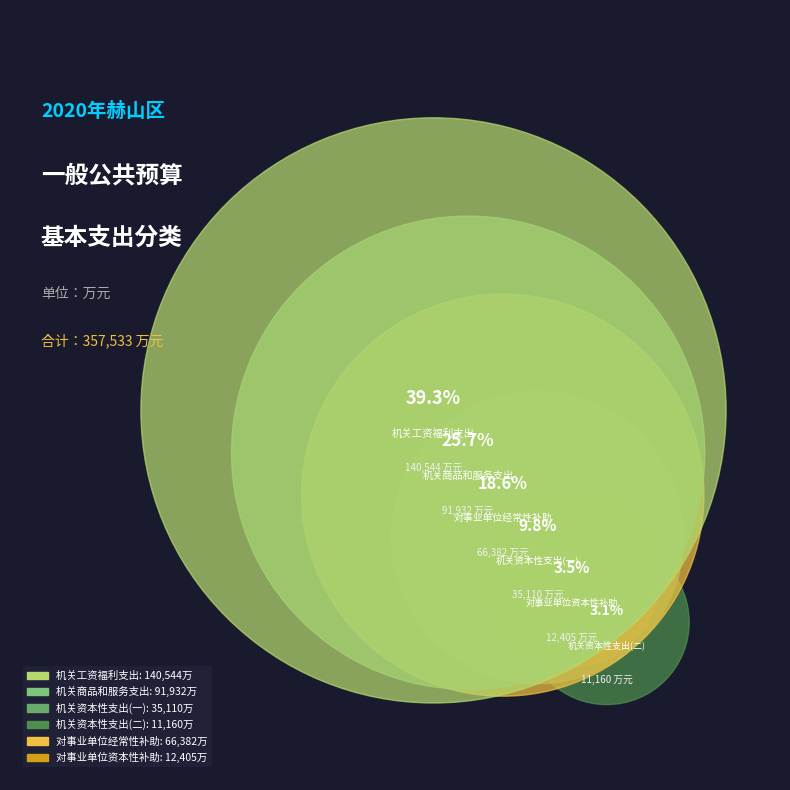

To the nearest percent, what is the combined percentage of 机关资本性支出(二) and 机关工资福利支出?

42%